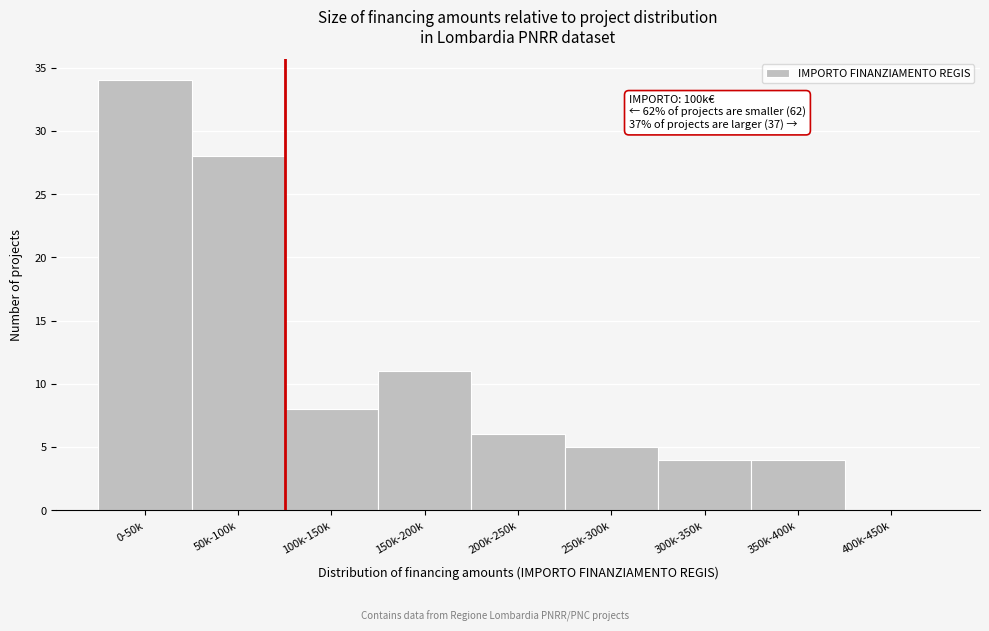

Reading left to right, list all the values displayed in this chart.

0-50k=34	50k-100k=28	100k-150k=8	150k-200k=11	200k-250k=6	250k-300k=5	300k-350k=4	350k-400k=4	400k-450k=0